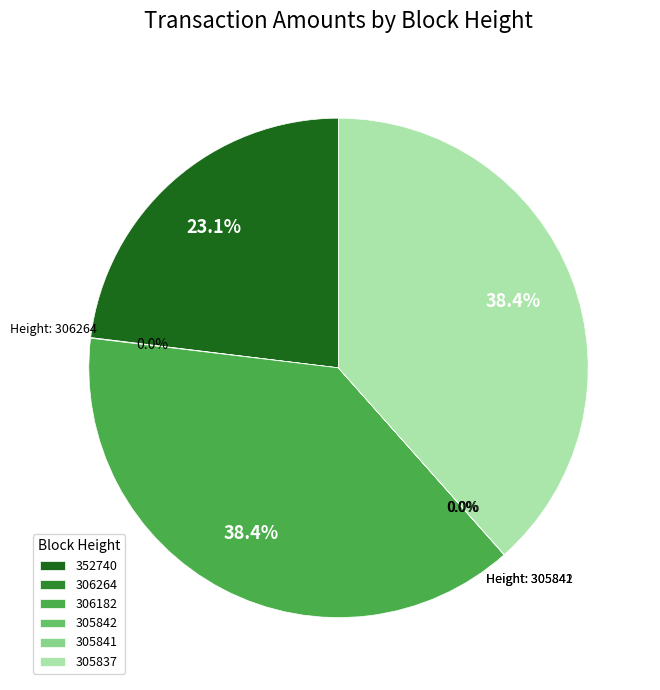

What is the ratio of the value at 352740 to the value at 305837?

0.6